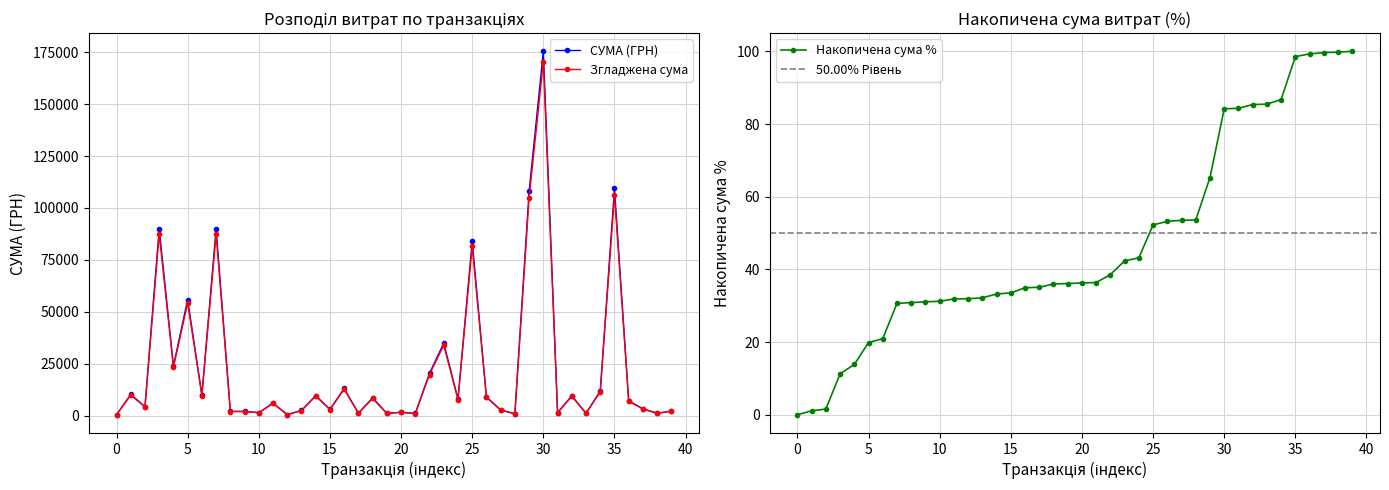

Which has a higher value, 20 or 39?

39